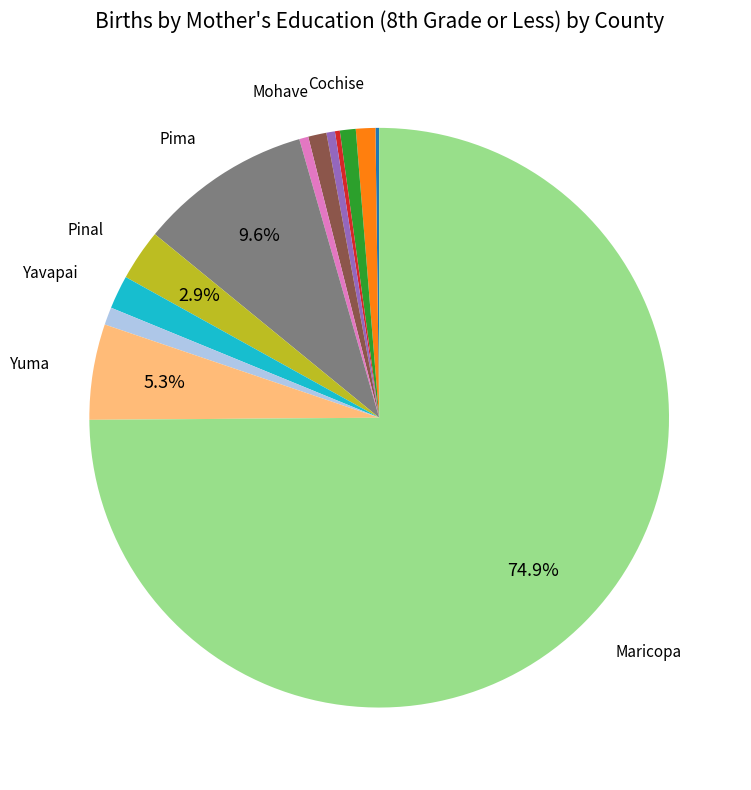

Is there a majority slice in this chart?

Yes